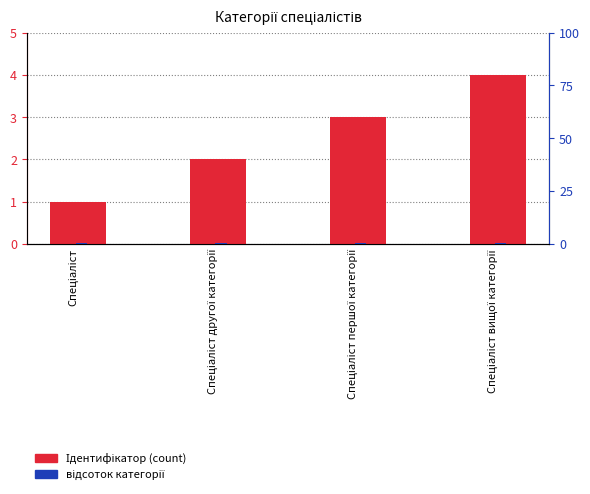

Reading left to right, transcribe all the data shown in this chart.

Ідентифікатор: Спеціаліст=1.0	Спеціаліст другої категорії=2.0	Спеціаліст першої категорії=3.0	Спеціаліст вищої категорії=4.0
відсоток категорії: Спеціаліст=0.3	Спеціаліст другої категорії=0.3	Спеціаліст першої категорії=0.3	Спеціаліст вищої категорії=0.3